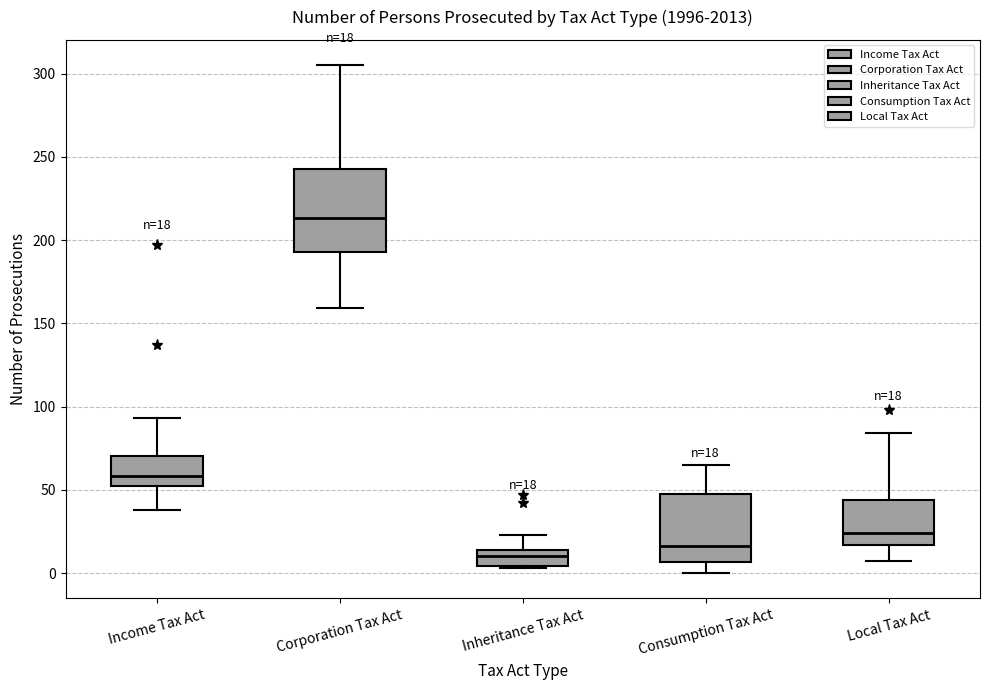

Comparing the boxes themselves (not the whiskers), which one is the tallest?

Corporation Tax Act